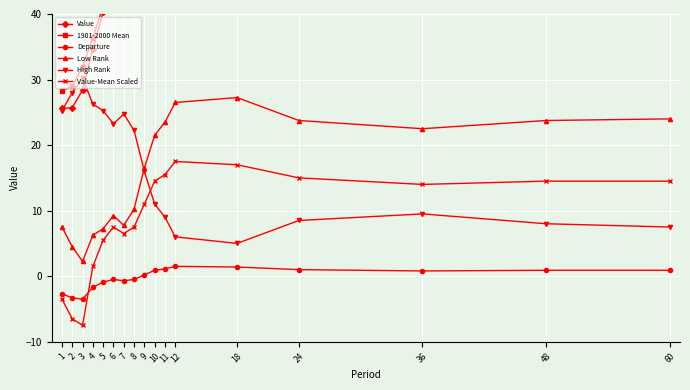

The Value series shows 68.2 at 36. True or false?

False